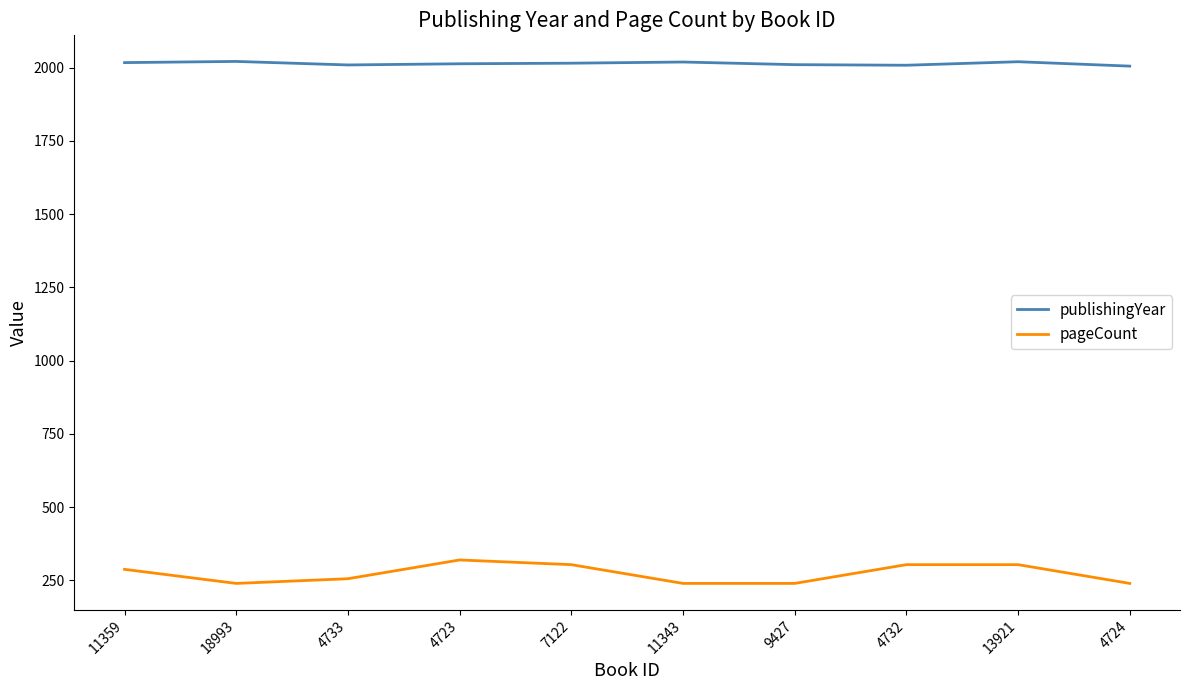

How many series are shown in this chart?

2